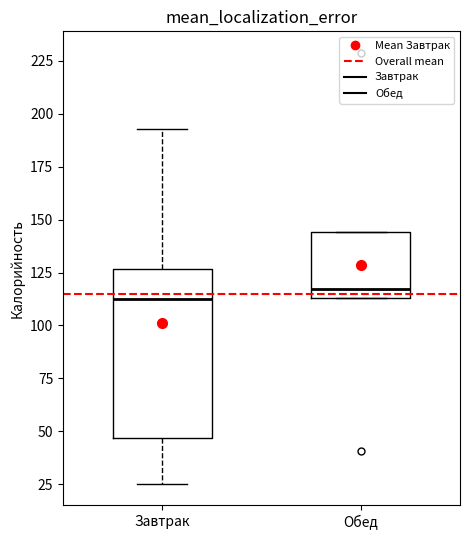

Reading left to right, read every box against the y-axis: the position of its median line, the range the box covers, and the ends of its whiskers. The values are not printed on the chart, so give them approximately, as read against the axis.

Завтрак: median 115, box 45 to 125, whiskers 25 to 195
Обед: median 115 (just above the box's lower edge), box 115 to 145, whiskers 115 to 145